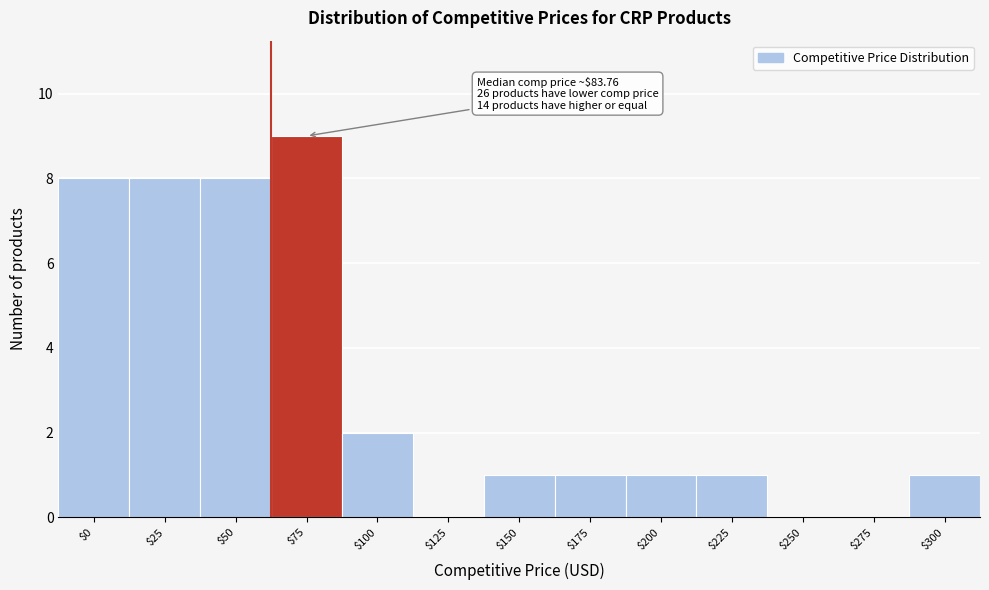

True or false: the data shows 9 at $75.

True